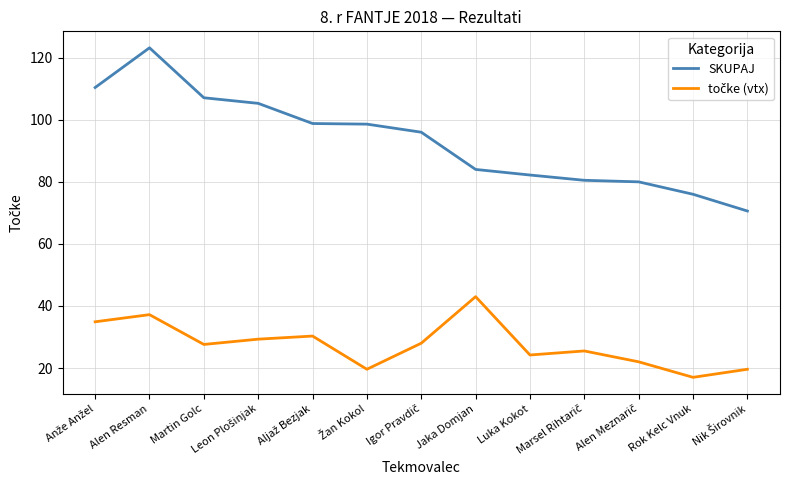

What position from the left is Luka Kokot?

9